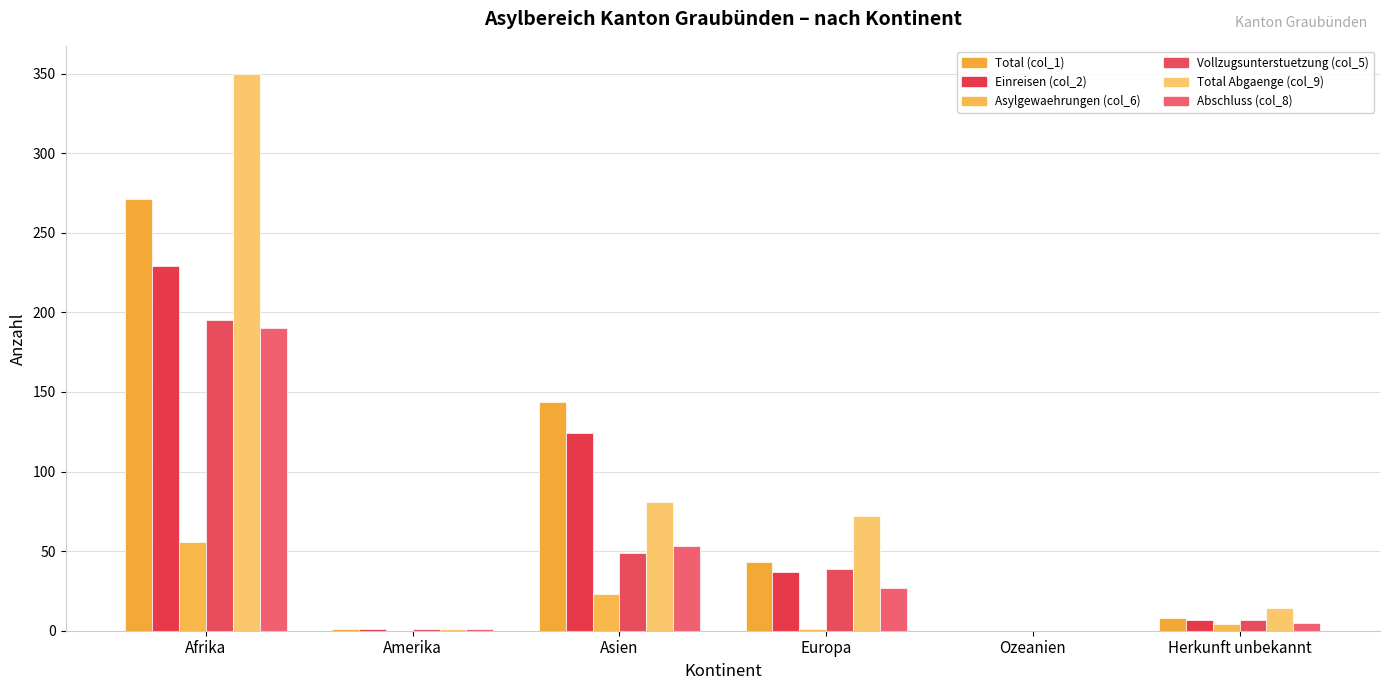

Which series has the largest total across all categories?

Total Abgaenge (col_9)